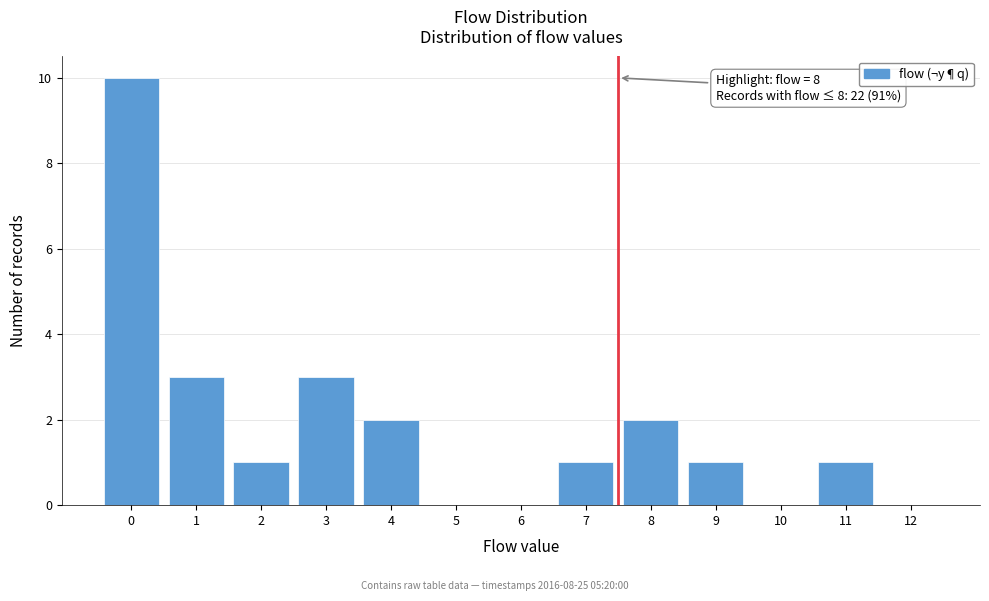

Reading right to left, what are all the values shown in this chart?

12=0	11=1	10=0	9=1	8=2	7=1	6=0	5=0	4=2	3=3	2=1	1=3	0=10